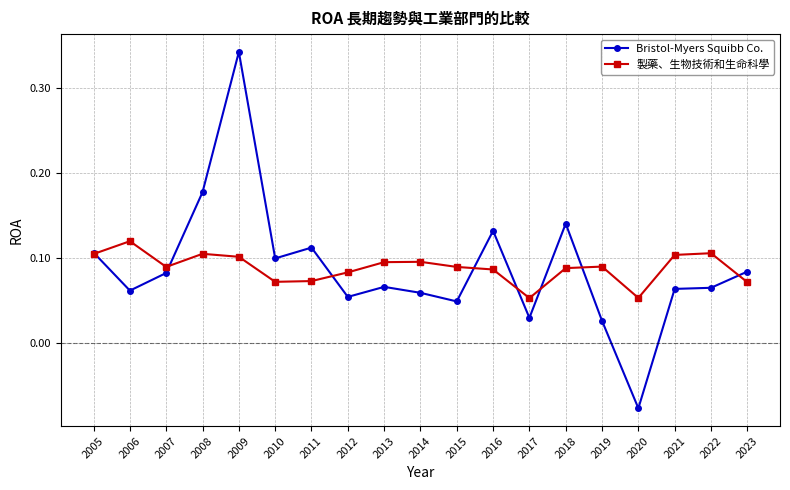

At which category does Bristol-Myers Squibb Co. reach its first local peak?

2009